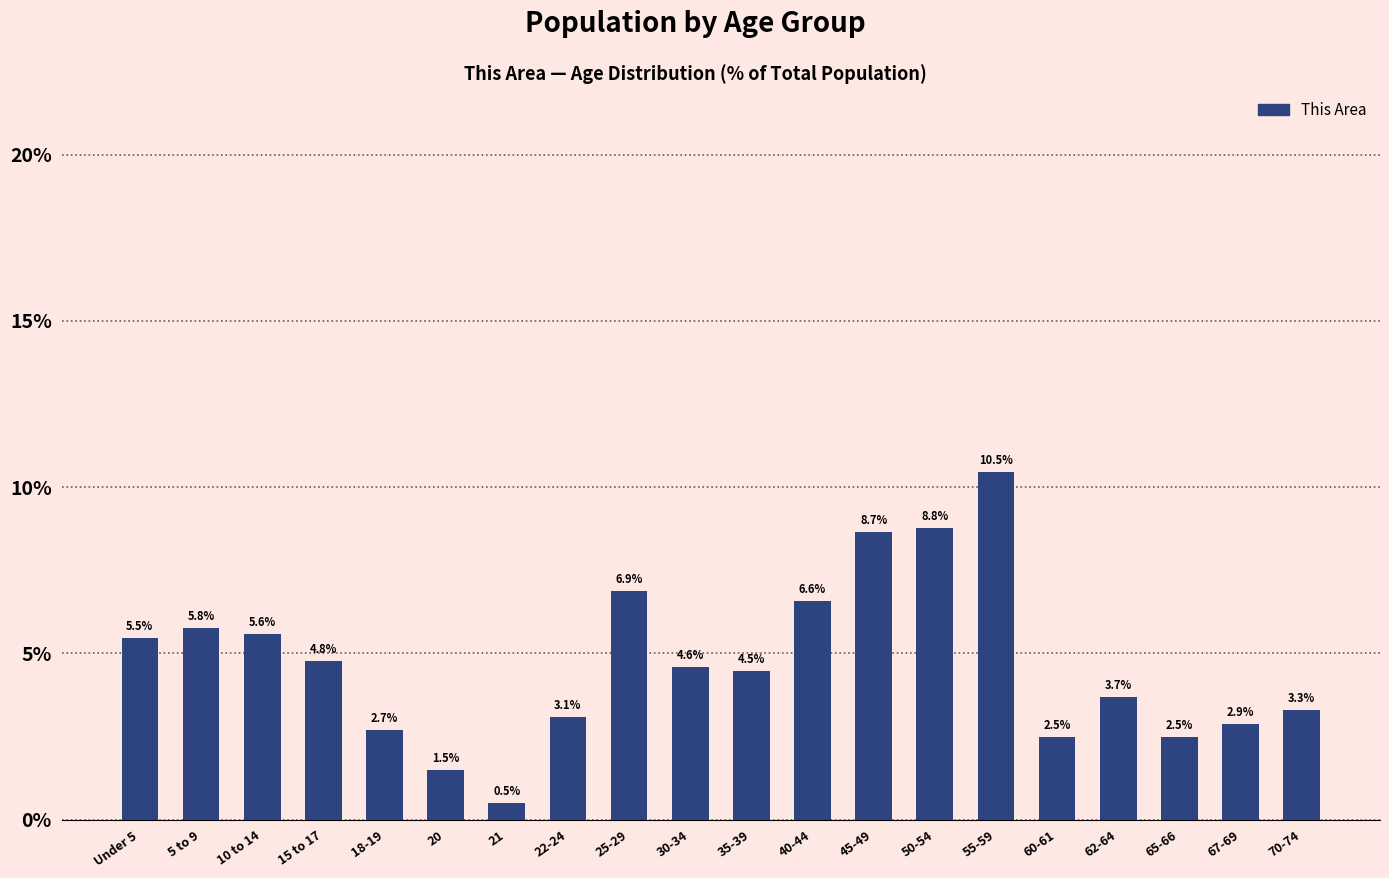

What is the difference between the values at Under 5 and 55-59?

5.0